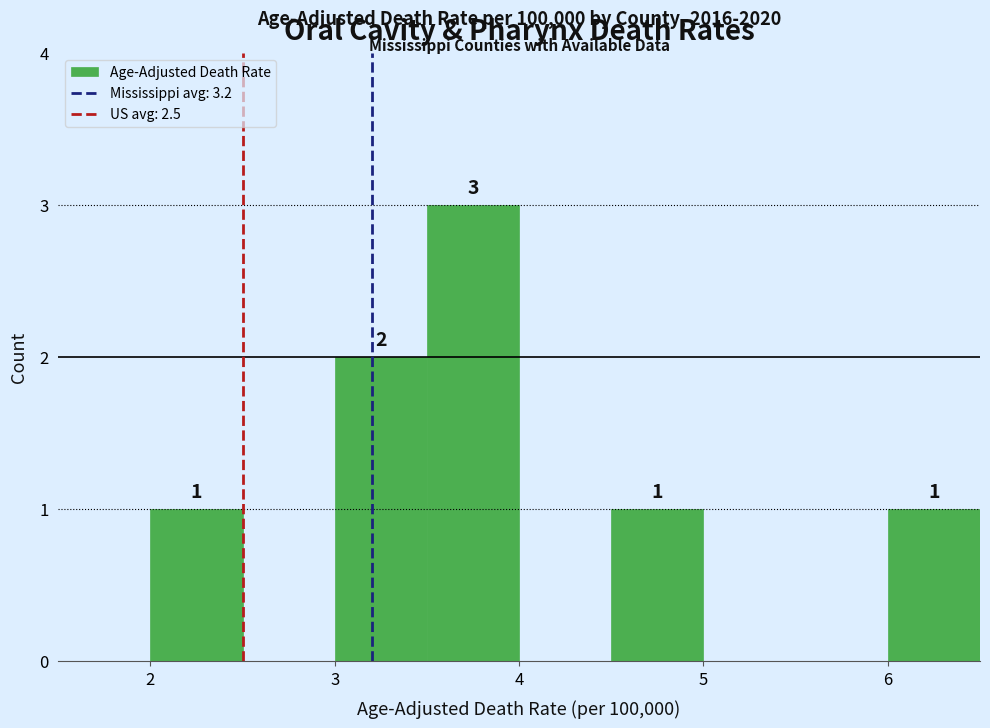

Over which range of the x-axis is the bar tallest?

3.5 to 4.0